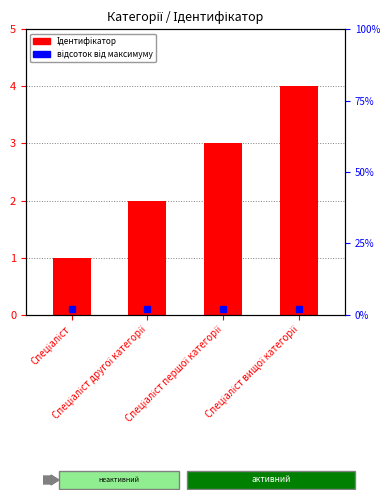

What is the ratio of the value at Спеціаліст другої категорії to the value at Спеціаліст вищої категорії?

0.5